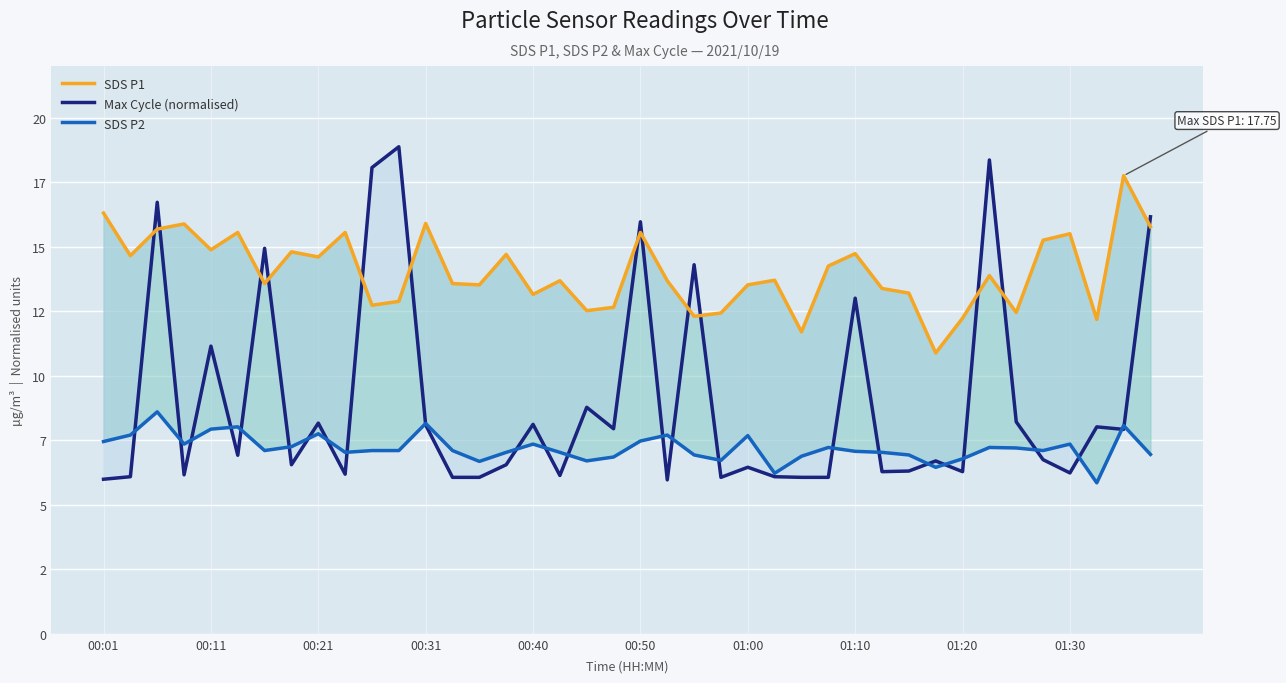

What position from the left is 25?

26